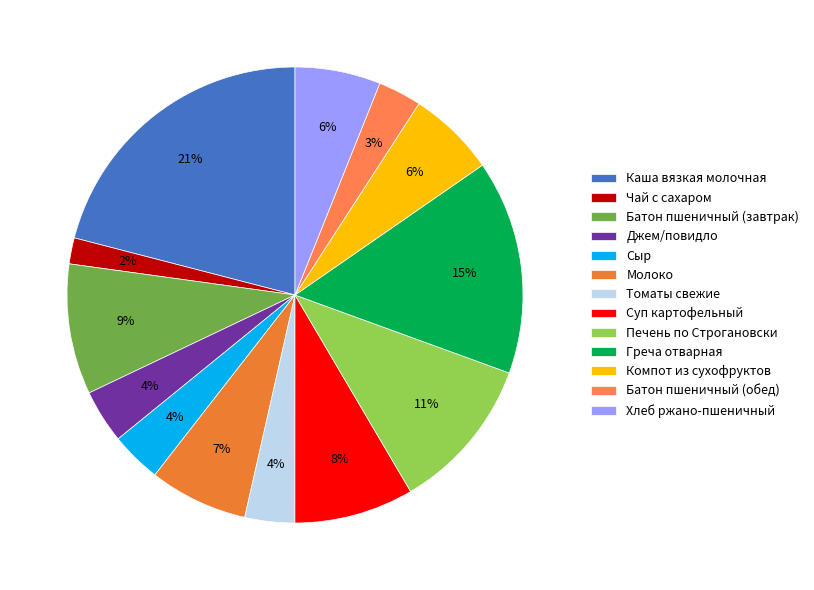

How many slices are in this pie chart?

13